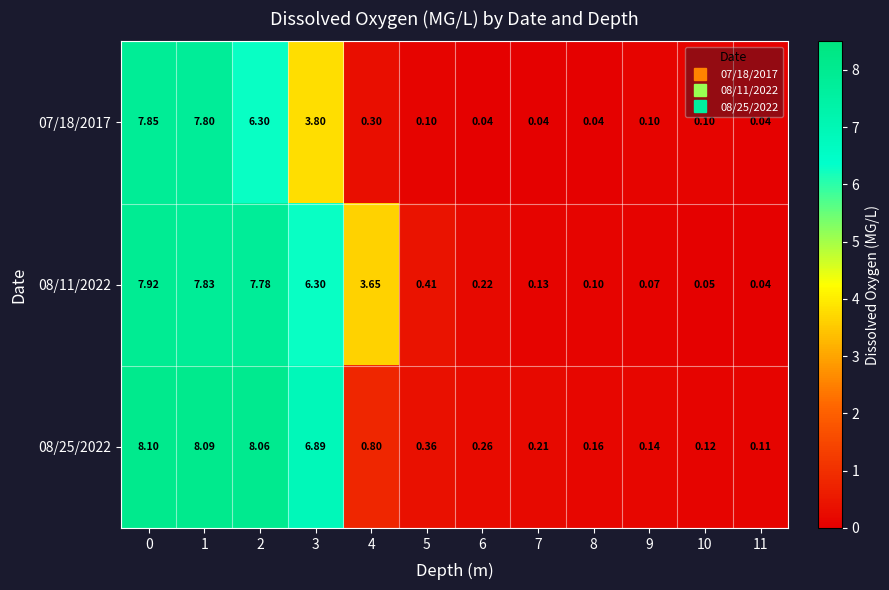

At 4, list the series in order from largest to smallest.

08/11/2022, 08/25/2022, 07/18/2017